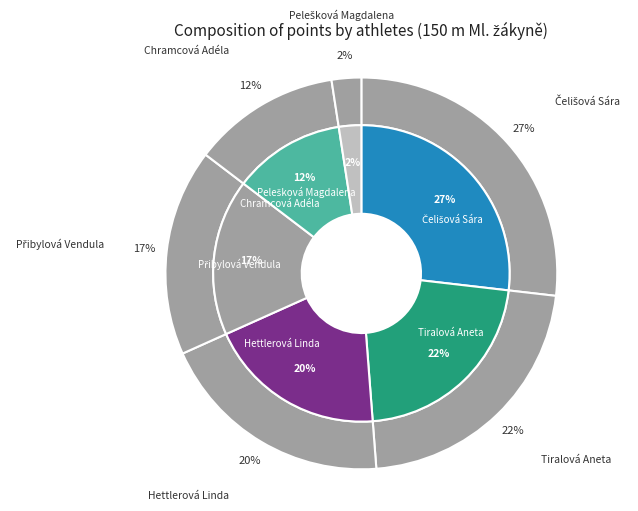

To the nearest percent, what is the average slice percentage?

17%